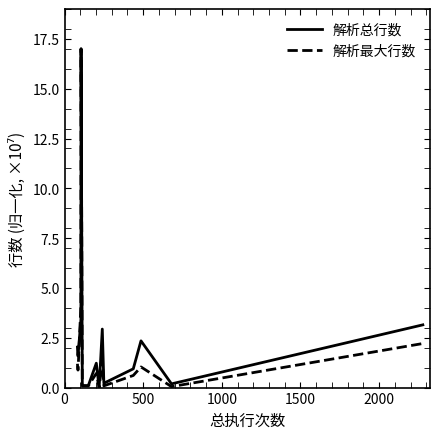

Which series has the largest range (max minus min)?

解析最大行数